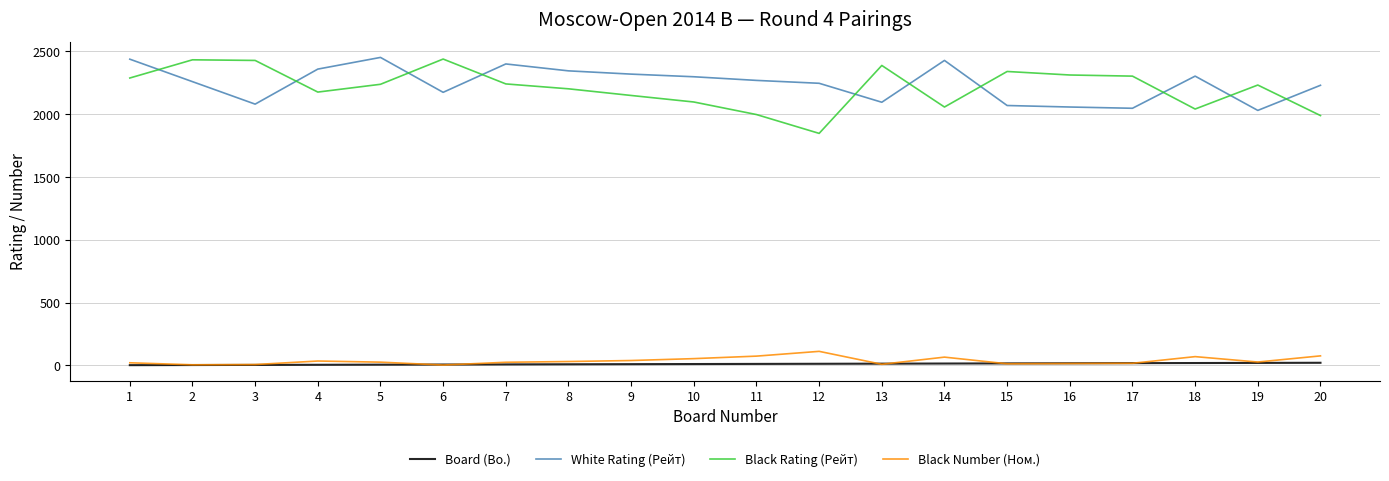

The value of Black Number (Ном.) at 12 is 196. True or false?

False